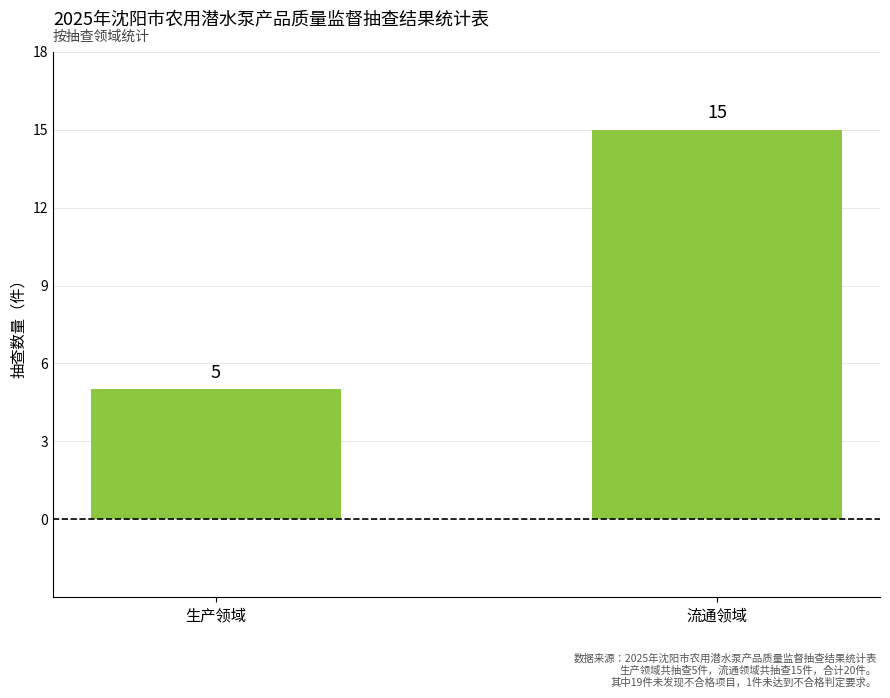

At which category does the chart reach its minimum across all series?

生产领域